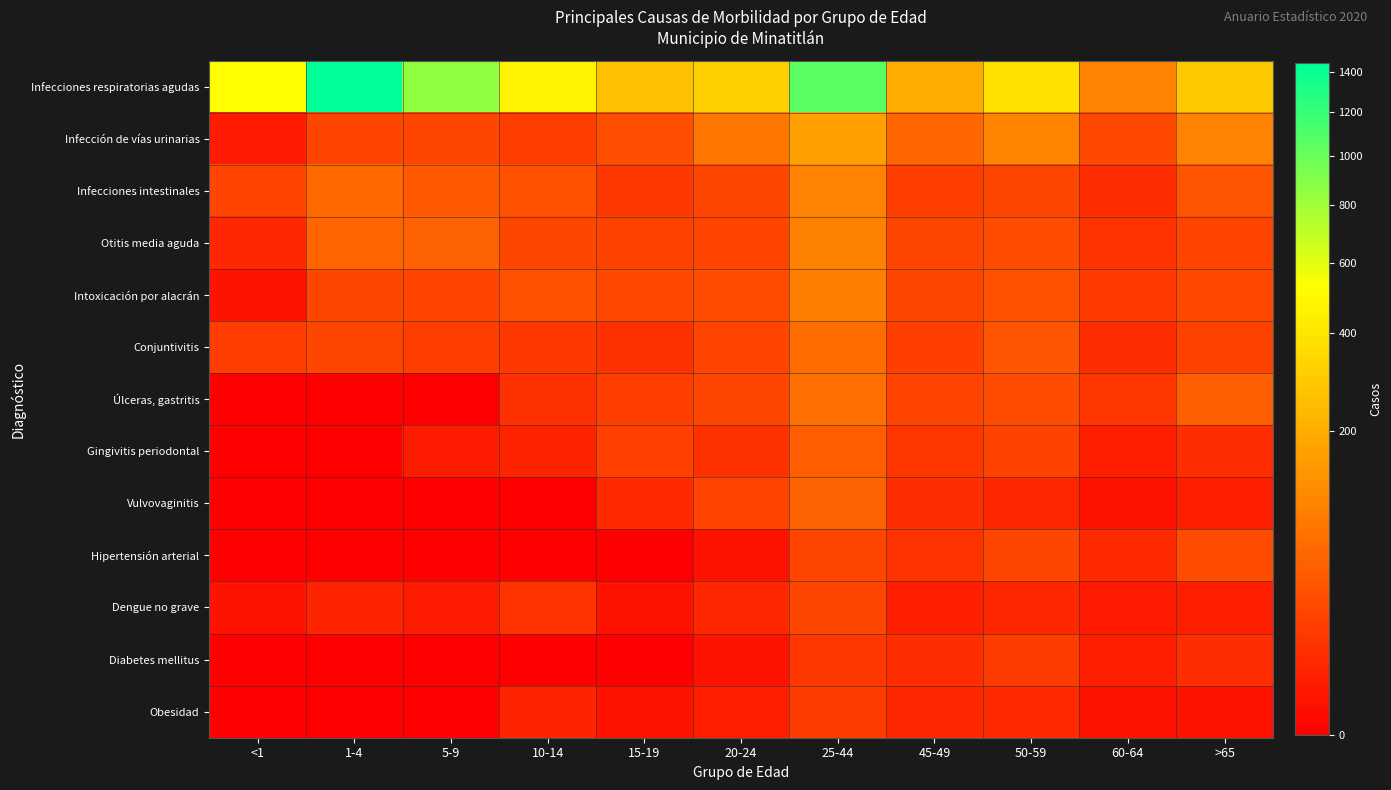

At 25-44, list the series in order from largest to smallest.

Infecciones respiratorias agudas, Infección de vías urinarias, Infecciones intestinales, Otitis media aguda, Intoxicación por alacrán, Úlceras, gastritis, Conjuntivitis, Vulvovaginitis, Gingivitis periodontal, Hipertensión arterial, Dengue no grave, Obesidad, Diabetes mellitus